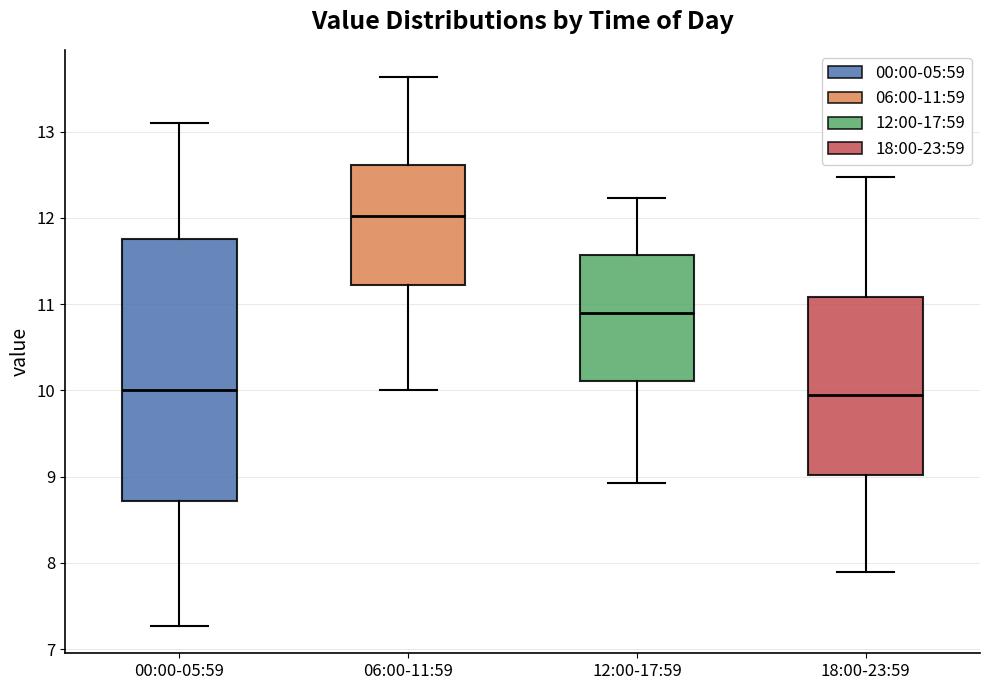

Where is the lower edge of the box for 00:00-05:59 on the y-axis? The values are not printed on the chart, so give them approximately, as read against the axis.

8.7